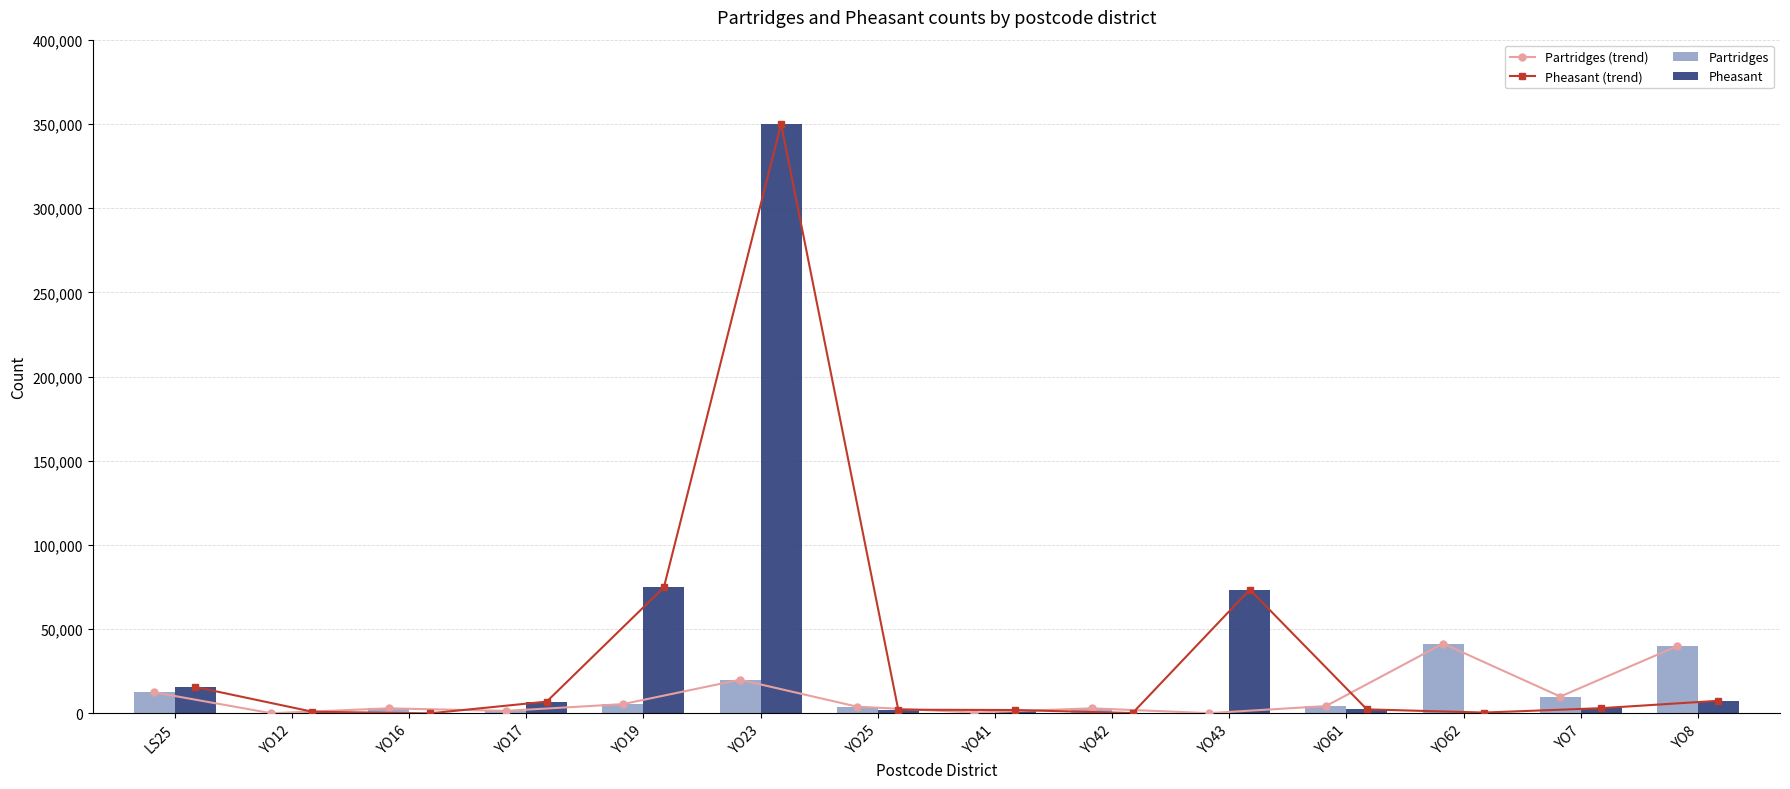

Reading right to left, extract all data points from this chart.

Partridges (trend): YO8=40000	YO7=10000	YO62=41450	YO61=4350	YO43=150	YO42=3000	YO41=500	YO25=3980	YO23=20000	YO19=5500	YO17=1500	YO16=3000	YO12=100	LS25=12508
Pheasant (trend): YO8=7500	YO7=3100	YO62=500	YO61=2380	YO43=73500	YO42=200	YO41=2000	YO25=2200	YO23=350000	YO19=74850	YO17=7000	YO16=5	YO12=1000	LS25=15720
Partridges: YO8=40000	YO7=10000	YO62=41450	YO61=4350	YO43=150	YO42=3000	YO41=500	YO25=3980	YO23=20000	YO19=5500	YO17=1500	YO16=3000	YO12=100	LS25=12508
Pheasant: YO8=7500	YO7=3100	YO62=500	YO61=2380	YO43=73500	YO42=200	YO41=2000	YO25=2200	YO23=350000	YO19=74850	YO17=7000	YO16=5	YO12=1000	LS25=15720